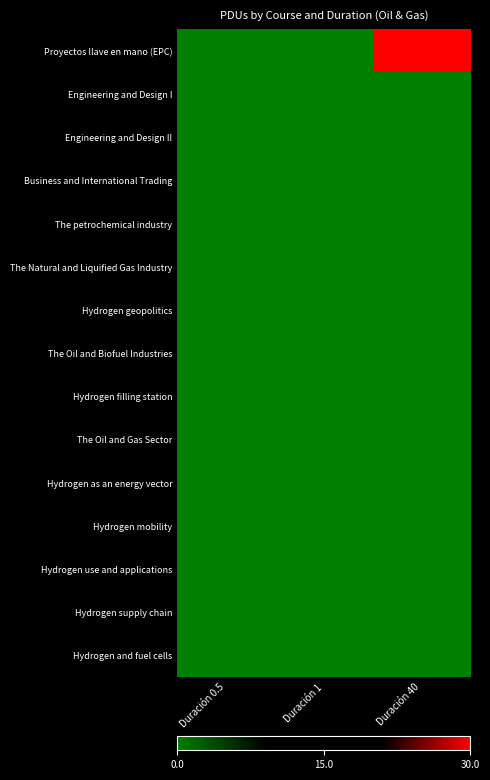

Reading right to left, transcribe all the data shown in this chart.

Proyectos llave en mano (EPC): Duración 40=30	Duración 1=0	Duración 0.5=0
Engineering and Design I: Duración 40=0	Duración 1=0	Duración 0.5=0
Engineering and Design II: Duración 40=0	Duración 1=0	Duración 0.5=0
Business and International Trading: Duración 40=0	Duración 1=0	Duración 0.5=0
The petrochemical industry: Duración 40=0	Duración 1=0	Duración 0.5=0
The Natural and Liquified Gas Industry: Duración 40=0	Duración 1=0	Duración 0.5=0
Hydrogen geopolitics: Duración 40=0	Duración 1=0	Duración 0.5=0
The Oil and Biofuel Industries: Duración 40=0	Duración 1=0	Duración 0.5=0
Hydrogen filling station: Duración 40=0	Duración 1=0	Duración 0.5=0
The Oil and Gas Sector: Duración 40=0	Duración 1=0	Duración 0.5=0
Hydrogen as an energy vector: Duración 40=0	Duración 1=0	Duración 0.5=0
Hydrogen mobility: Duración 40=0	Duración 1=0	Duración 0.5=0
Hydrogen use and applications: Duración 40=0	Duración 1=0	Duración 0.5=0
Hydrogen supply chain: Duración 40=0	Duración 1=0	Duración 0.5=0
Hydrogen and fuel cells: Duración 40=0	Duración 1=0	Duración 0.5=0